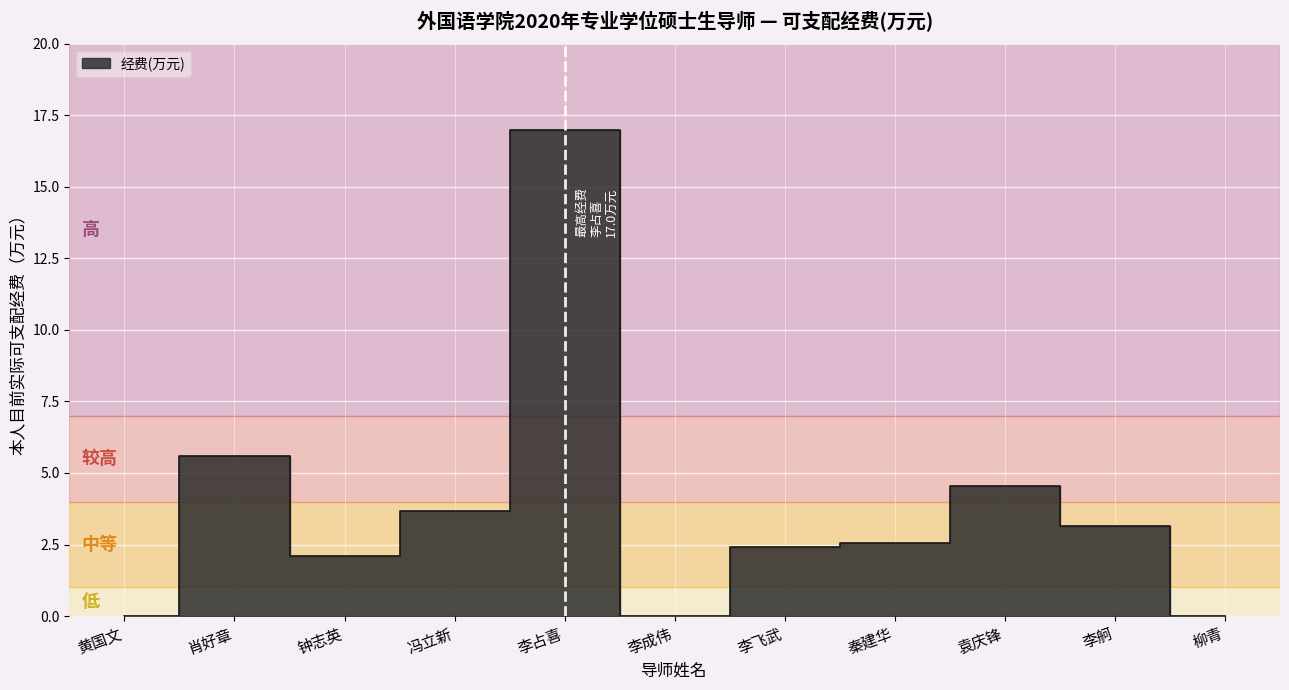

Between 李舸 and 柳青, which is larger?

李舸